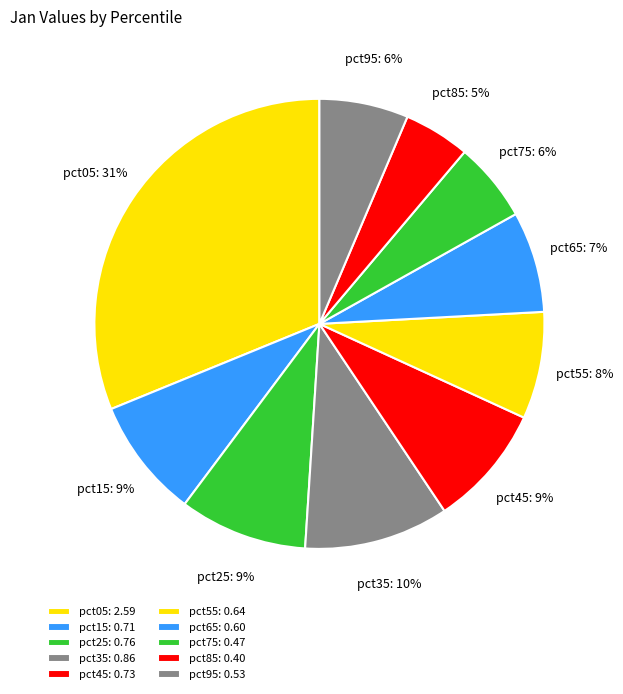

To the nearest percent, what is the combined percentage of pct65 and pct85?

12%